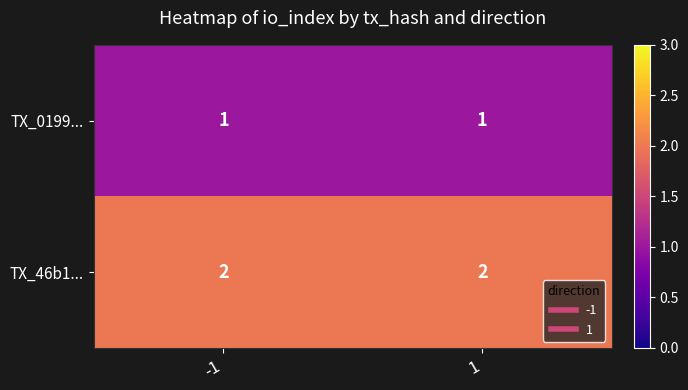

Rank the series by their average value, from lowest to highest.

TX_0199..., TX_46b1...